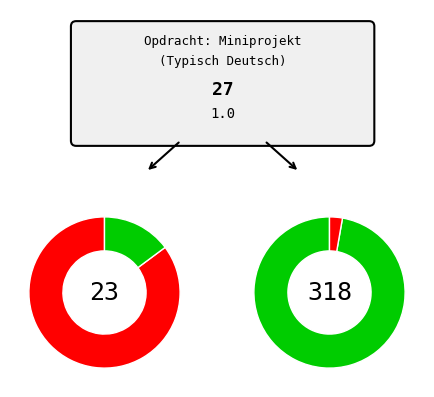

Does Stap 1 - Inleiding account for over 50% of the chart?

No